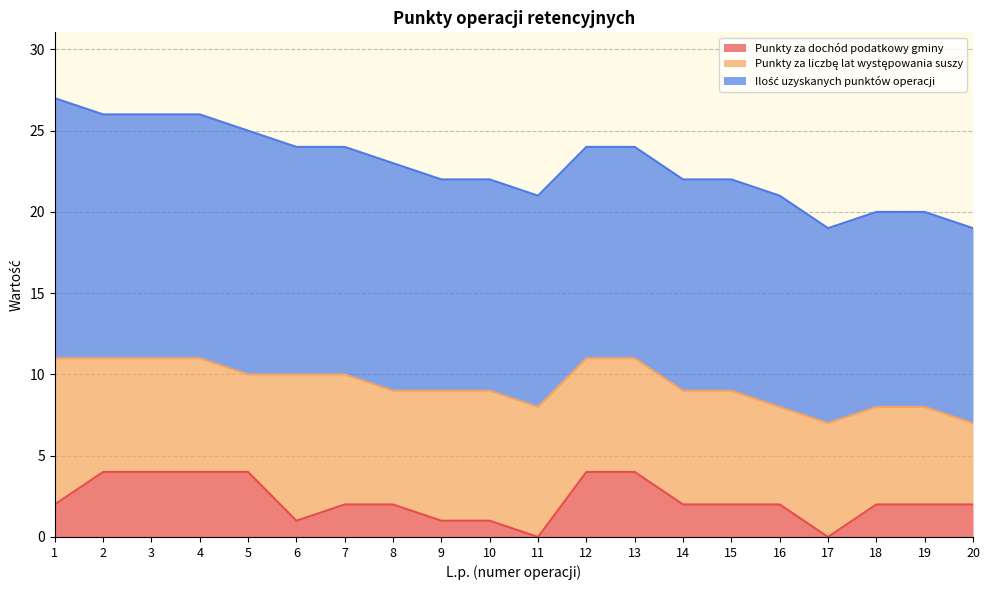

Is the value of Ilość uzyskanych punktów operacji at 12 greater than the value of Punkty za liczbę lat występowania suszy at 15?

Yes